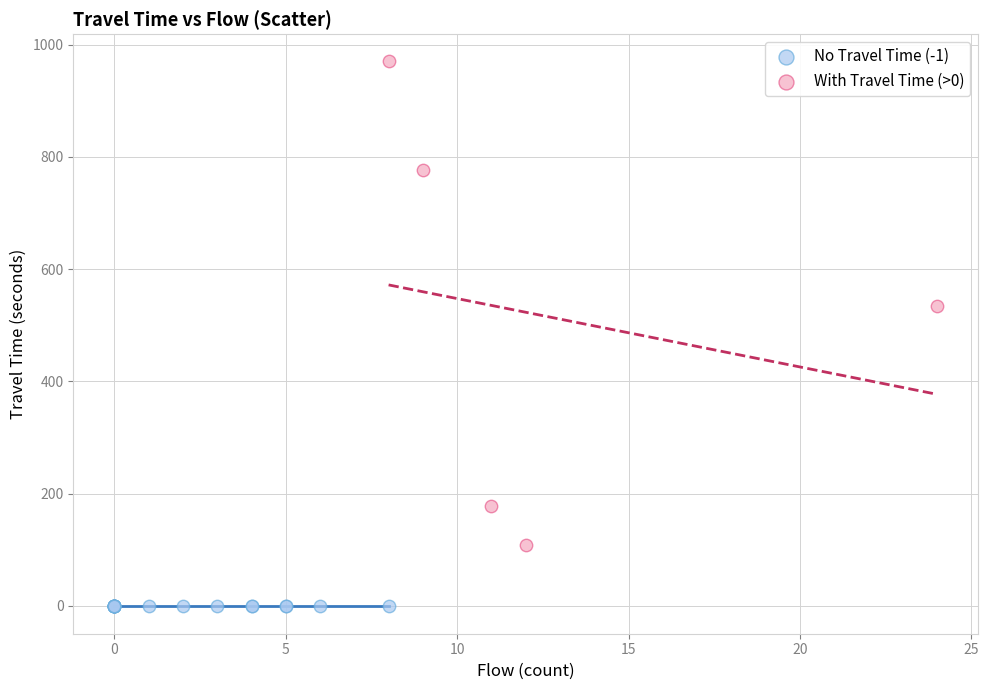

Which series contains the lowest Y value?

No Travel Time (-1)